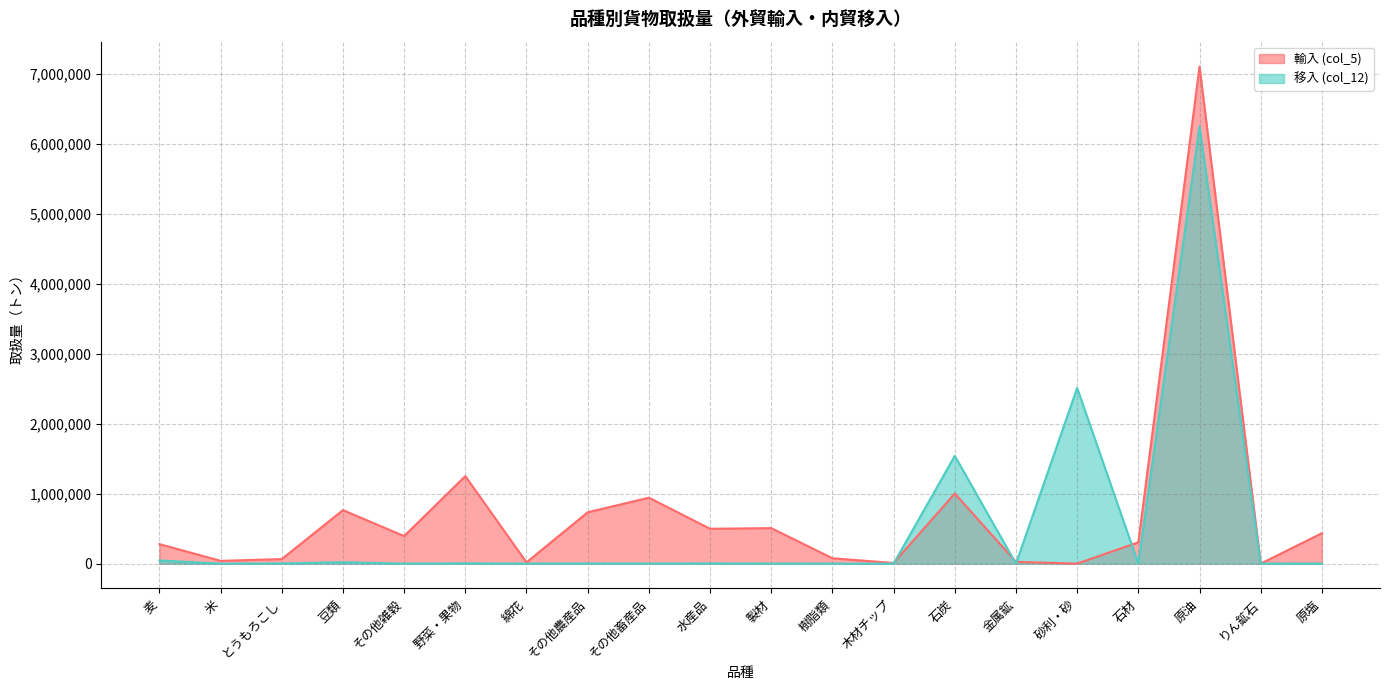

True or false: 移入 (col_12) and 輸入 (col_5) intersect in this chart.

True